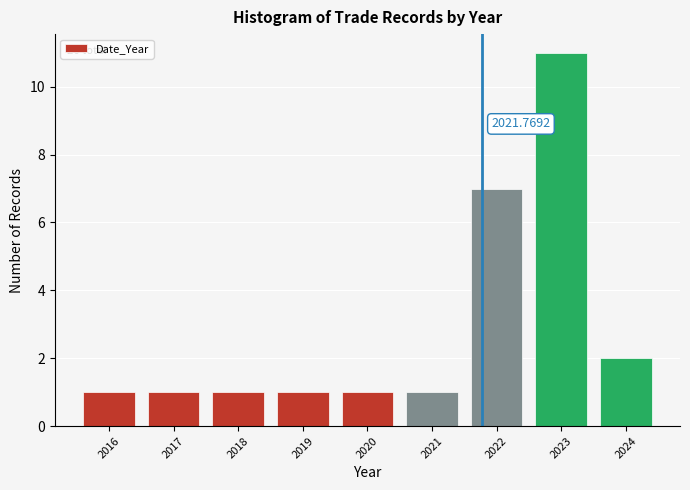

Over which range of the x-axis is the bar tallest?

2022.5 to 2023.5